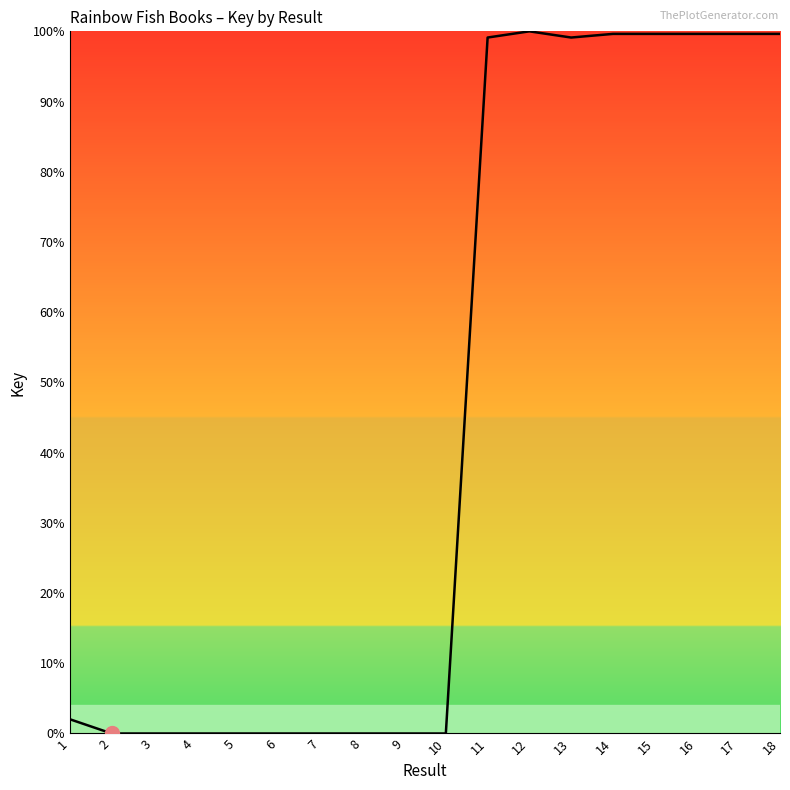

The value at 14 is 99.6. True or false?

True